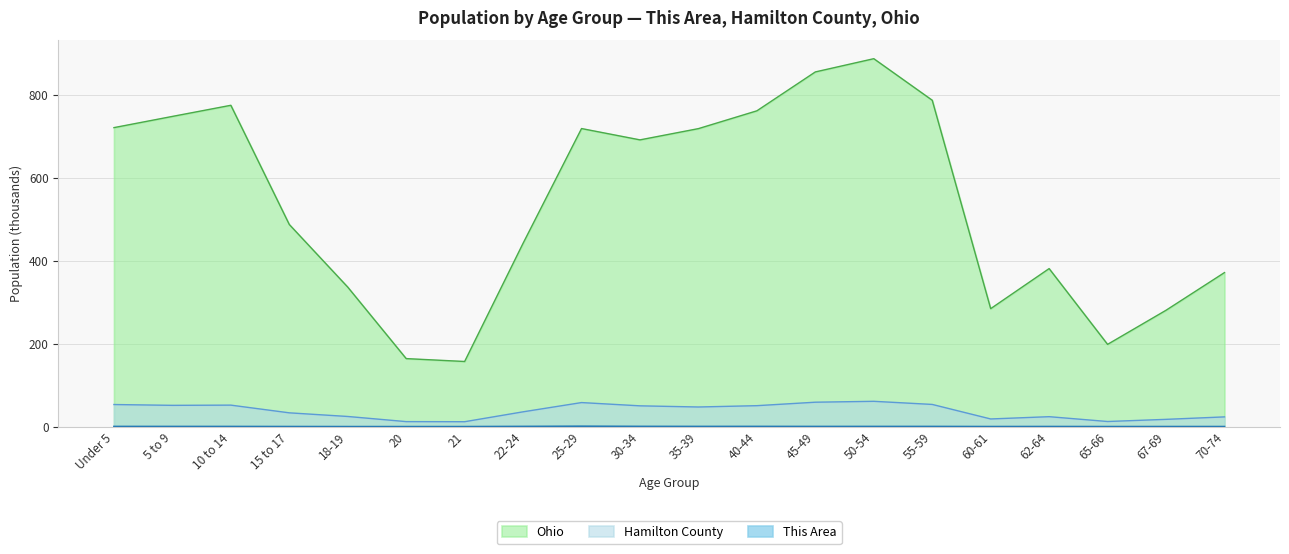

At which label does Ohio reach its peak?

50-54